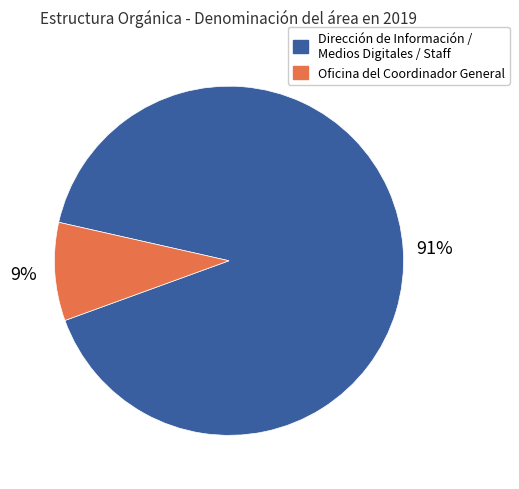

To the nearest percent, what is the average slice percentage?

50%